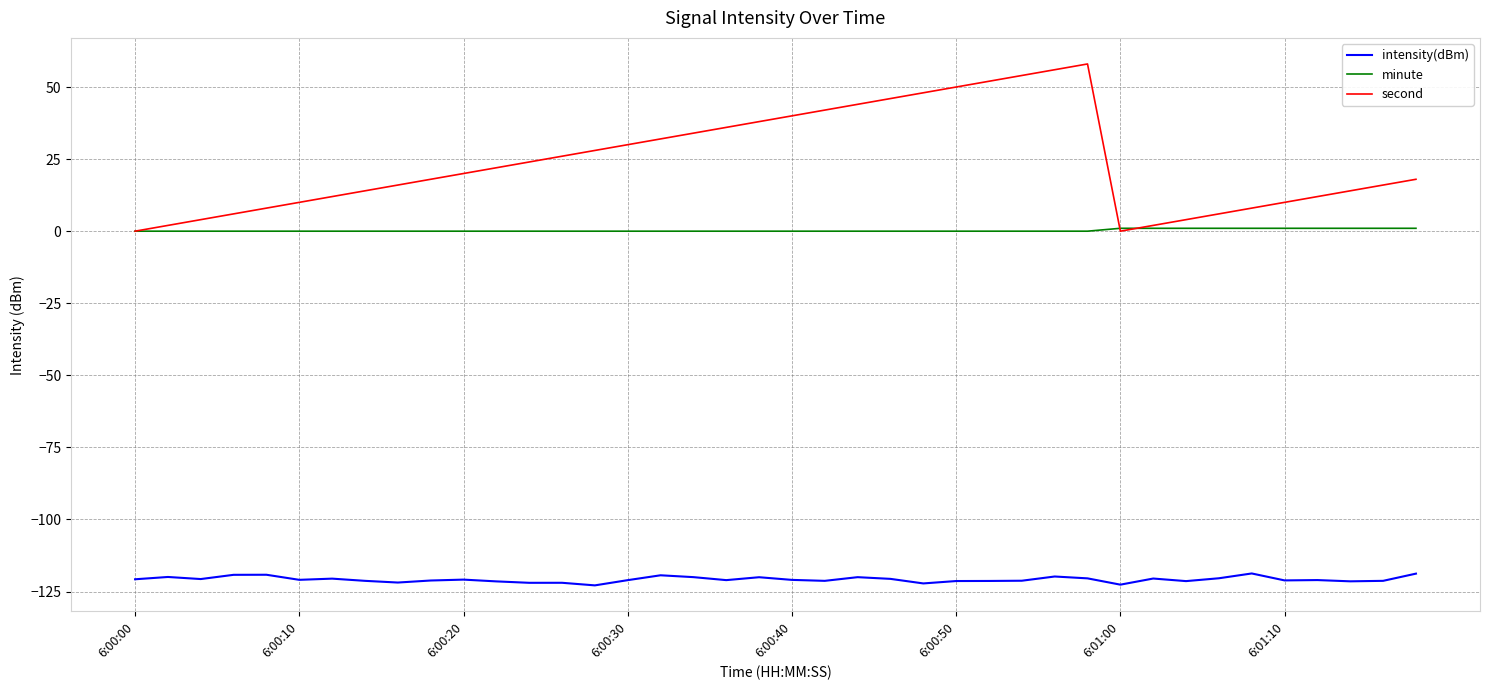

Which series has the largest total across all categories?

second